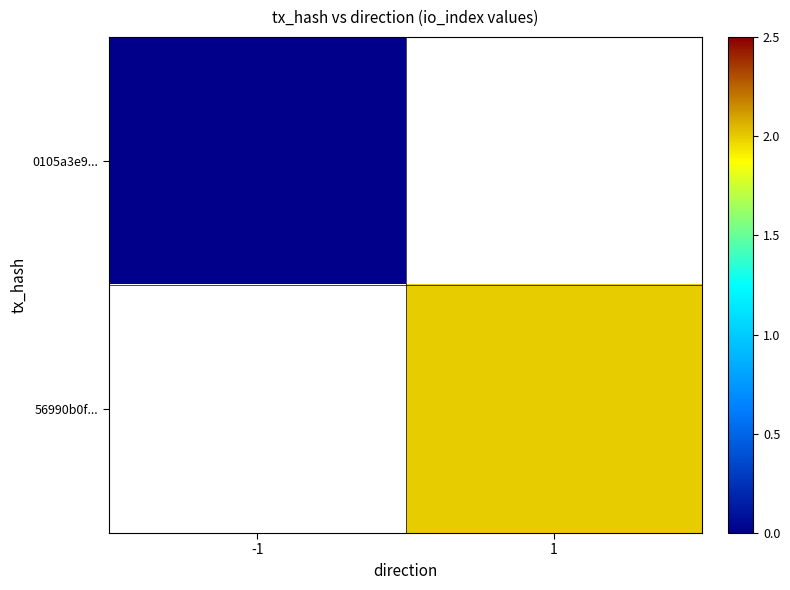

Which label corresponds to the smallest value in the chart?

-1